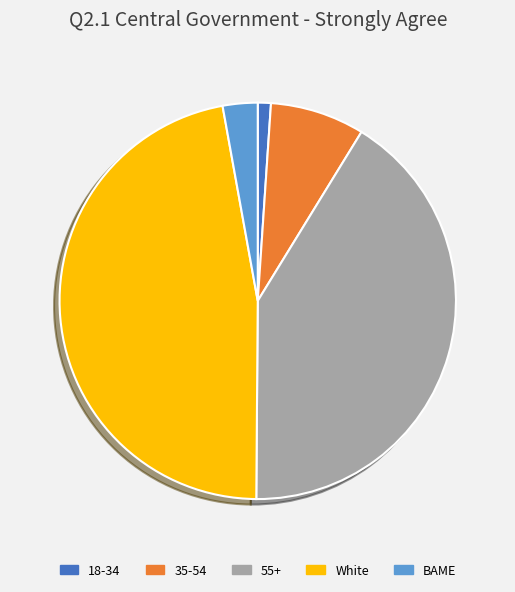

Does any single category account for the majority?

No